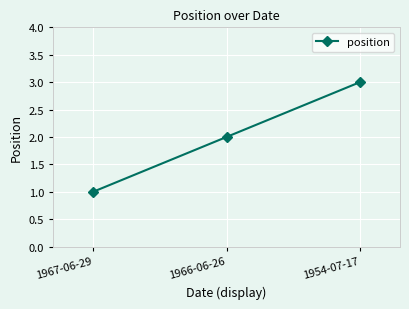

List the labels in order of value, largest first.

1954-07-17, 1966-06-26, 1967-06-29